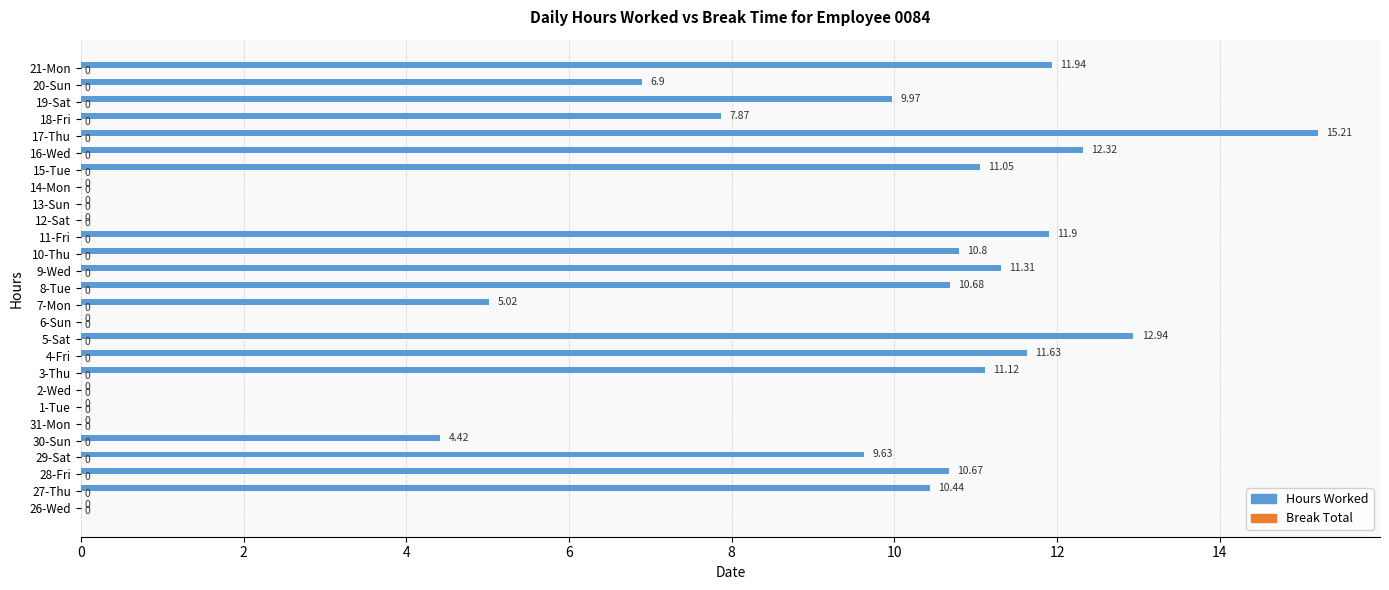

What is the change in value from 1-Tue to 19-Sat?

+10.0